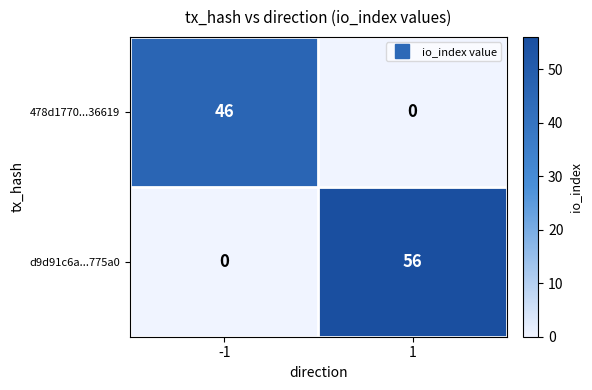

What is the spread (max minus min) of values at -1?

46